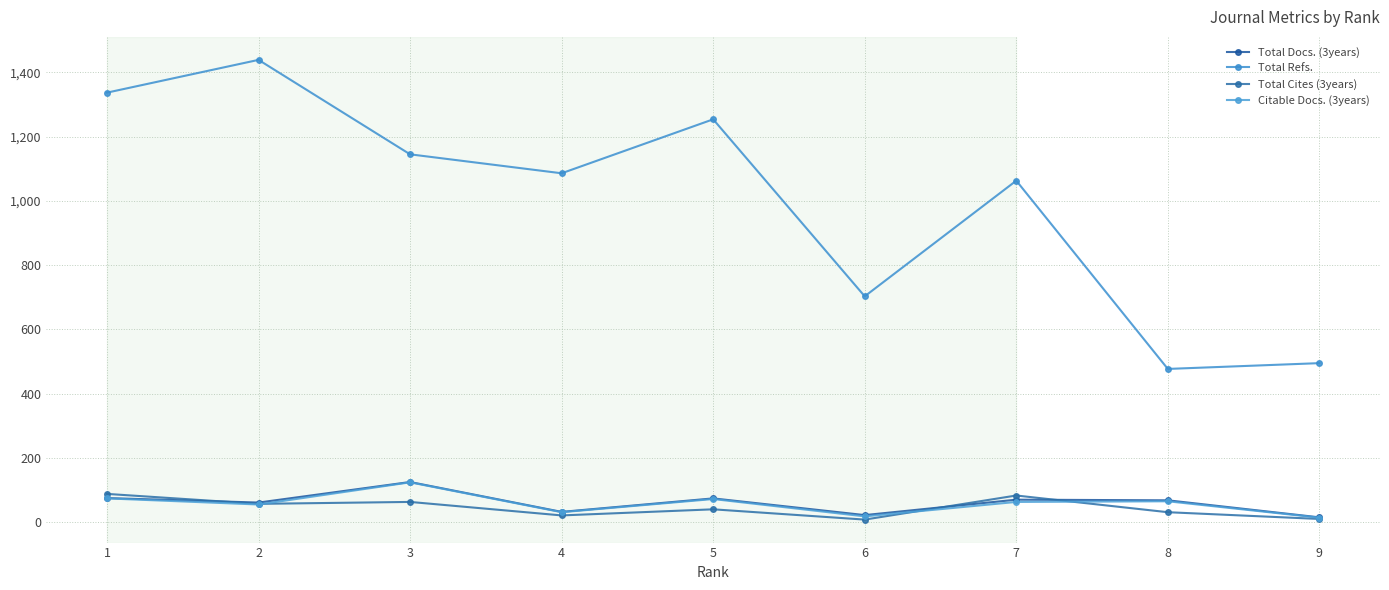

The value of Total Refs. at 3 is 1145. True or false?

True